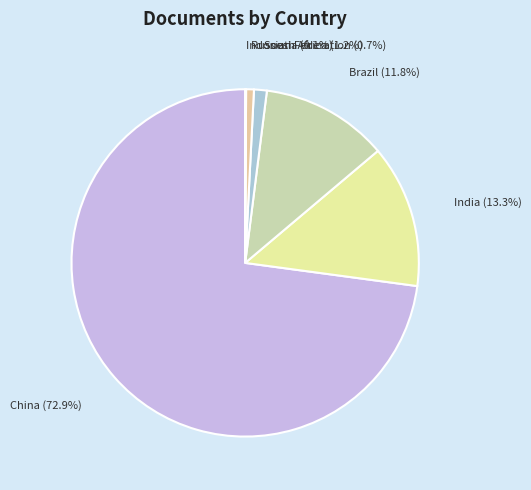

Is there a majority slice in this chart?

Yes